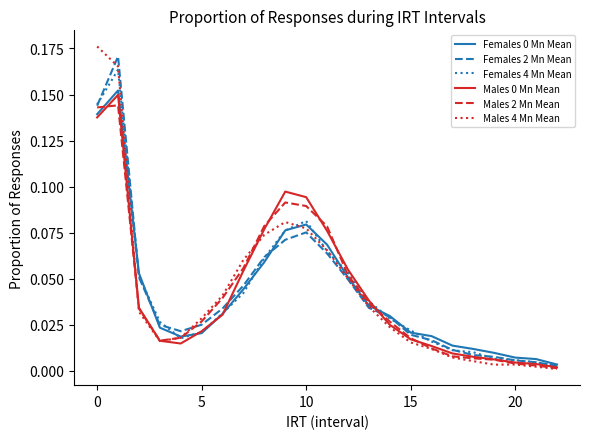

Reading left to right, extract all data points from this chart.

Females 0 Mn Mean: 0.1	0.2	0.1	0.0	0.0	0.0	0.0	0.0	0.1	0.1	0.1	0.1	0.1	0.0	0.0	0.0	0.0	0.0	0.0	0.0	0.0	0.0	0.0
Females 2 Mn Mean: 0.1	0.2	0.1	0.0	0.0	0.0	0.0	0.0	0.1	0.1	0.1	0.1	0.0	0.0	0.0	0.0	0.0	0.0	0.0	0.0	0.0	0.0	0.0
Females 4 Mn Mean: 0.1	0.2	0.1	0.0	0.0	0.0	0.0	0.0	0.1	0.1	0.1	0.1	0.1	0.0	0.0	0.0	0.0	0.0	0.0	0.0	0.0	0.0	0.0
Males 0 Mn Mean: 0.1	0.1	0.0	0.0	0.0	0.0	0.0	0.1	0.1	0.1	0.1	0.1	0.1	0.0	0.0	0.0	0.0	0.0	0.0	0.0	0.0	0.0	0.0
Males 2 Mn Mean: 0.1	0.1	0.0	0.0	0.0	0.0	0.0	0.1	0.1	0.1	0.1	0.1	0.1	0.0	0.0	0.0	0.0	0.0	0.0	0.0	0.0	0.0	0.0
Males 4 Mn Mean: 0.2	0.2	0.0	0.0	0.0	0.0	0.0	0.1	0.1	0.1	0.1	0.1	0.1	0.0	0.0	0.0	0.0	0.0	0.0	0.0	0.0	0.0	0.0